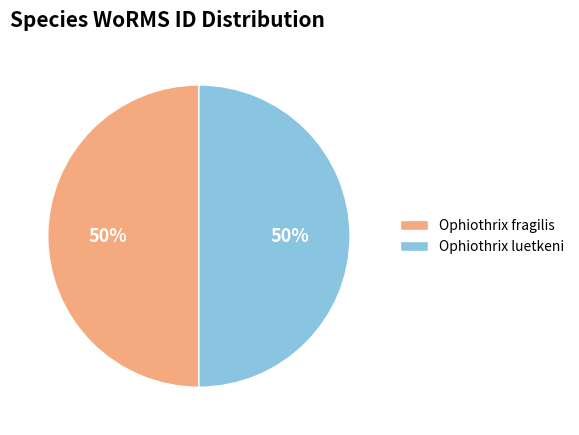

Is the sum of Ophiothrix fragilis and Ophiothrix luetkeni greater than half?

Yes